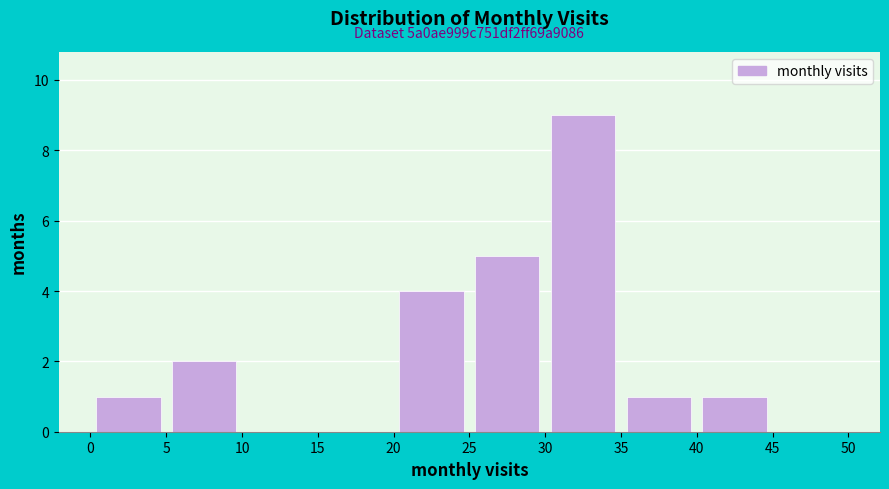

Over which range of the x-axis is the bar tallest?

30 to 35